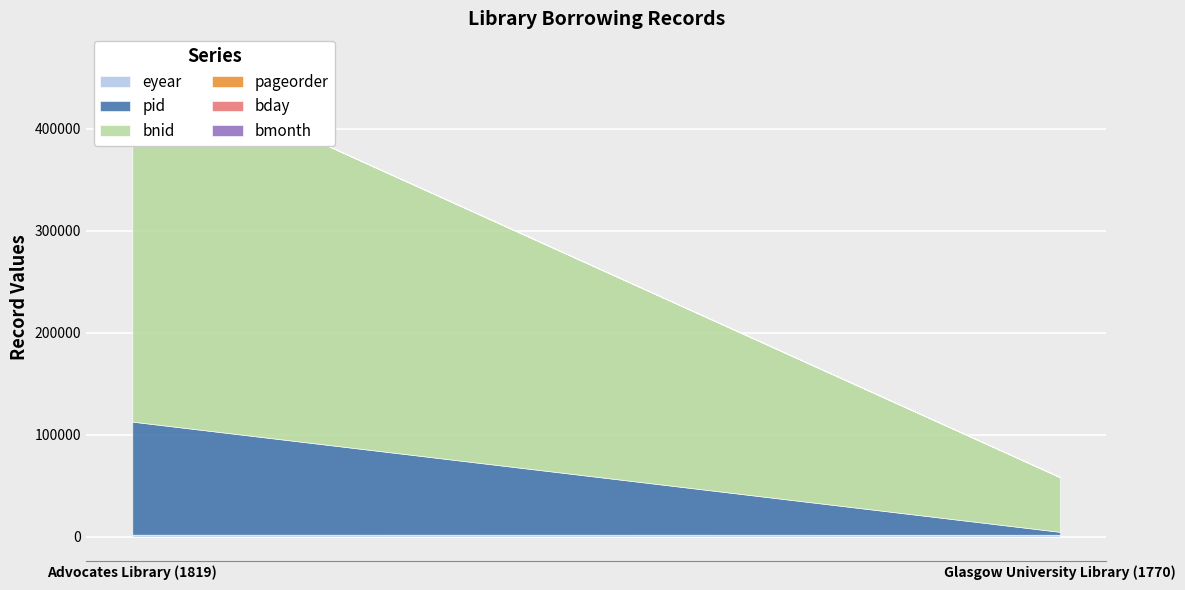

Rank the categories by bday value from lowest to highest.

Glasgow University Library (1770), Advocates Library (1819)